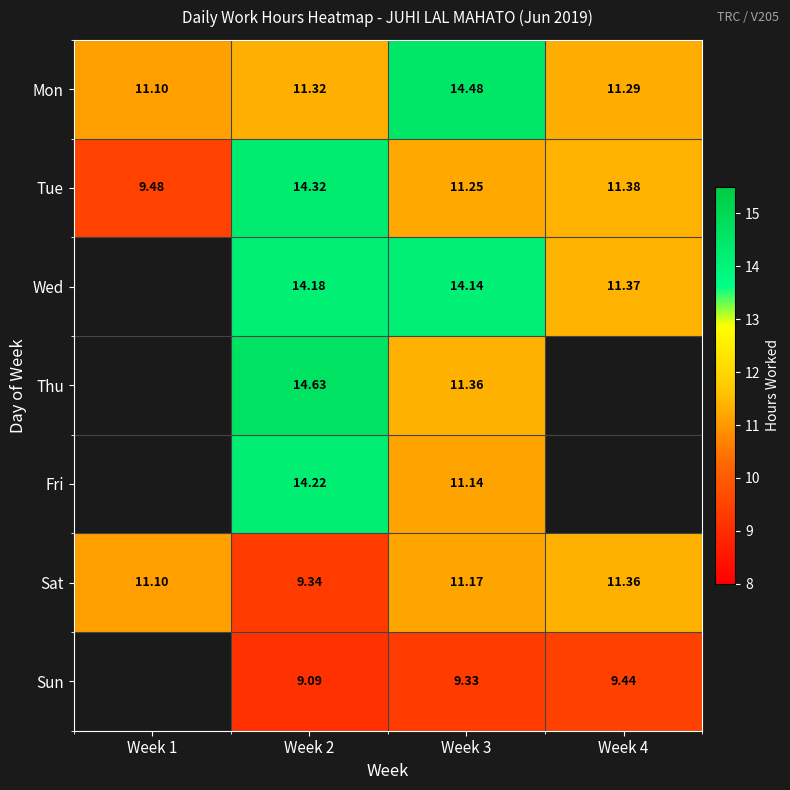

At which category is the sum across all series the highest?

Week 2